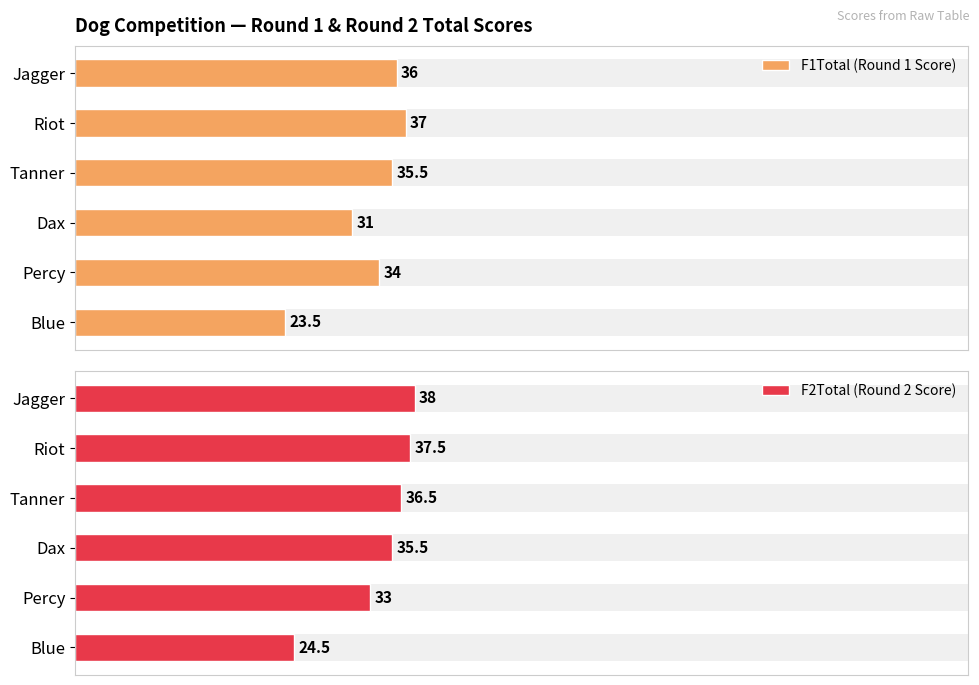

Reading left to right, what are all the values shown in this chart?

F1Total (Round 1 Score): 36.0	37.0	35.5	31.0	34.0	23.5
F2Total (Round 2 Score): 38.0	37.5	36.5	35.5	33.0	24.5